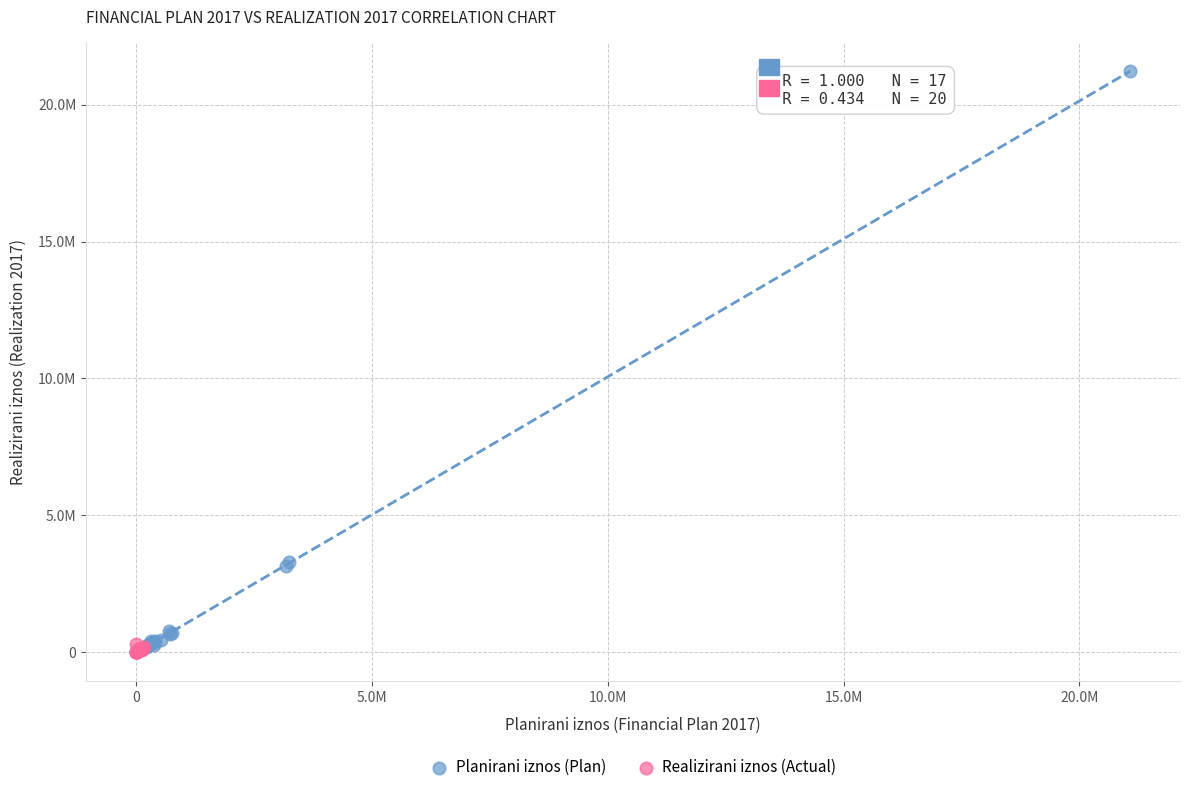

Which series reaches the minimum Y coordinate?

Realizirani iznos (Actual)